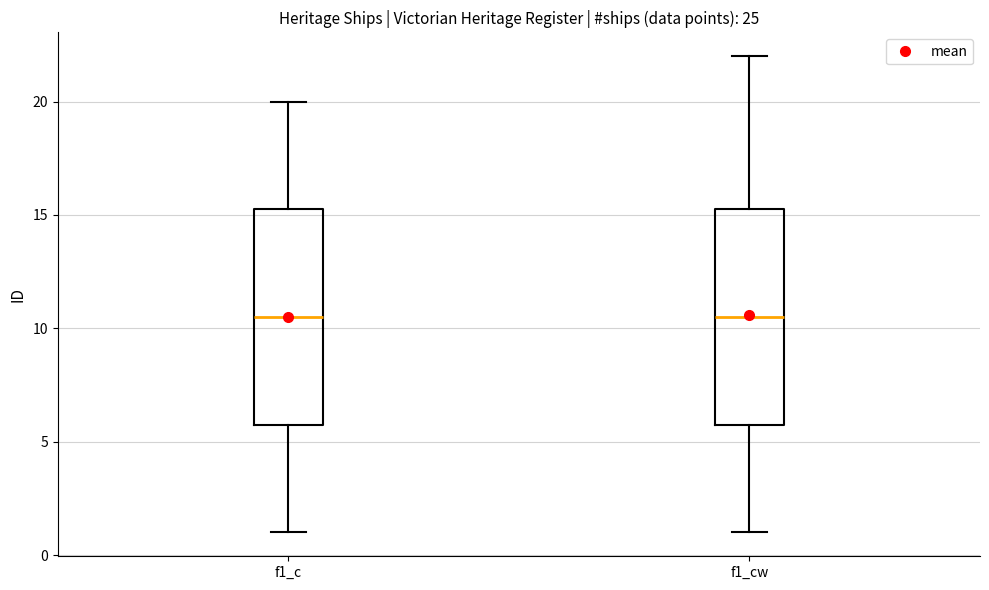

Reading left to right, read every box against the y-axis: the position of its median line, the range the box covers, and the ends of its whiskers. The values are not printed on the chart, so give them approximately, as read against the axis.

f1_c: median 10.5, box 6.0 to 15.5, whiskers 1.0 to 20.0
f1_cw: median 10.5, box 6.0 to 15.5, whiskers 1.0 to 22.0